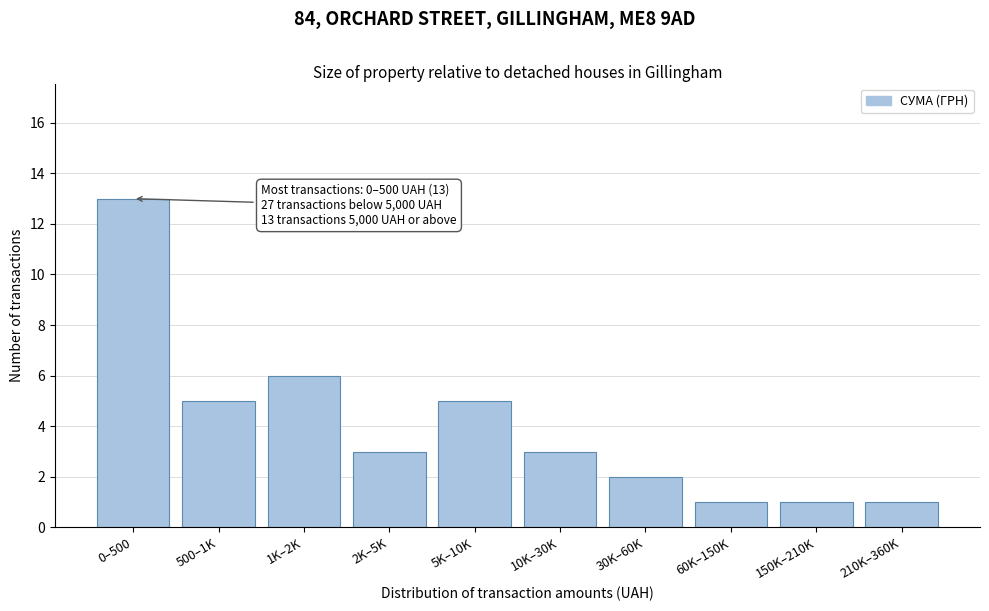

Reading left to right, what are all the values shown in this chart?

0–500=13	500–1K=5	1K–2K=6	2K–5K=3	5K–10K=5	10K–30K=3	30K–60K=2	60K–150K=1	150K–210K=1	210K–360K=1